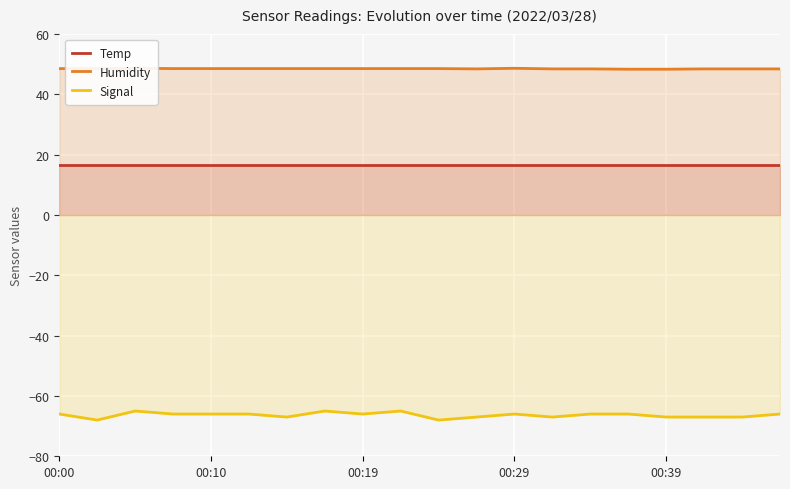

How many data points in Signal are less than -66?

8